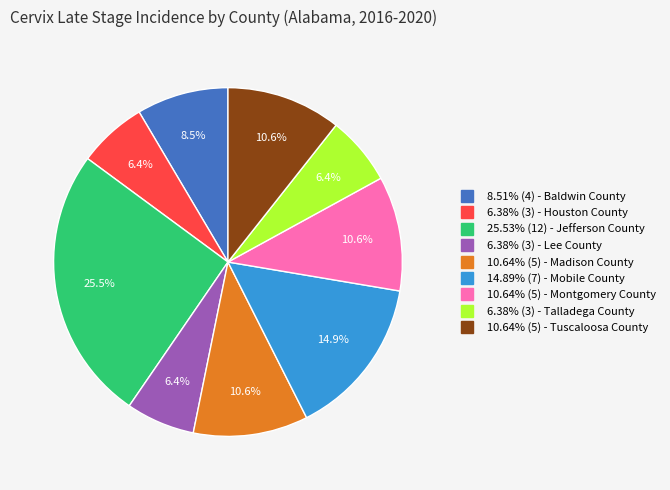

Is there any slice that represents more than half of the pie?

No